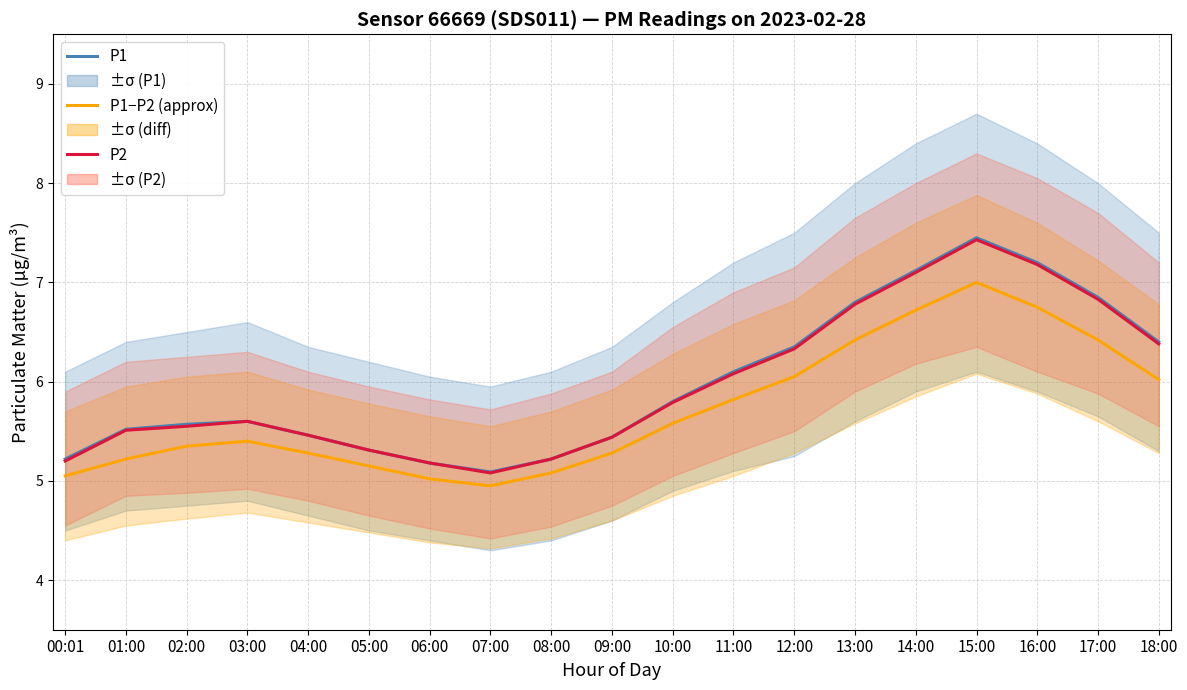

Between 11:00 and 14:00, which series saw the biggest shift?

P1